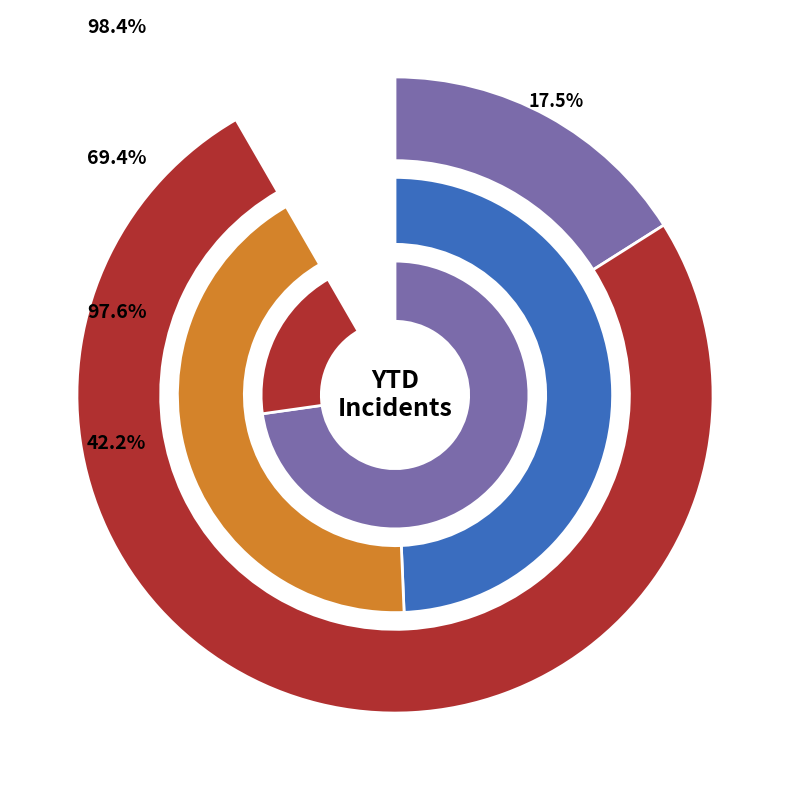

How many segments does this pie chart have?

6